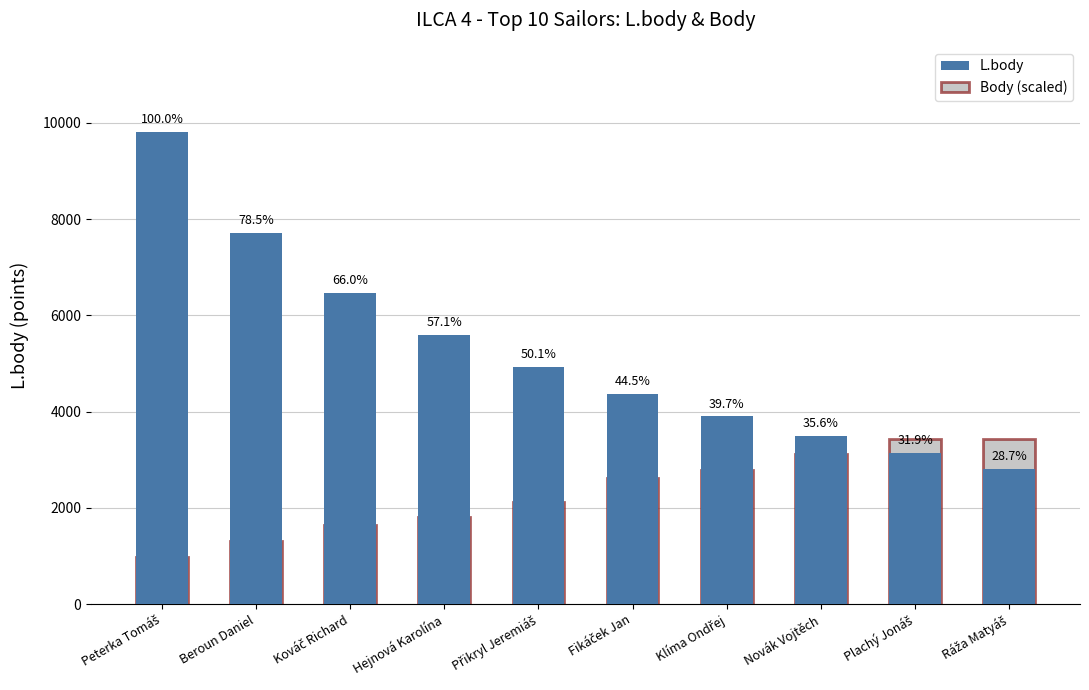

What value does the Body (scaled) series have at Kováč Richard?

1635.7